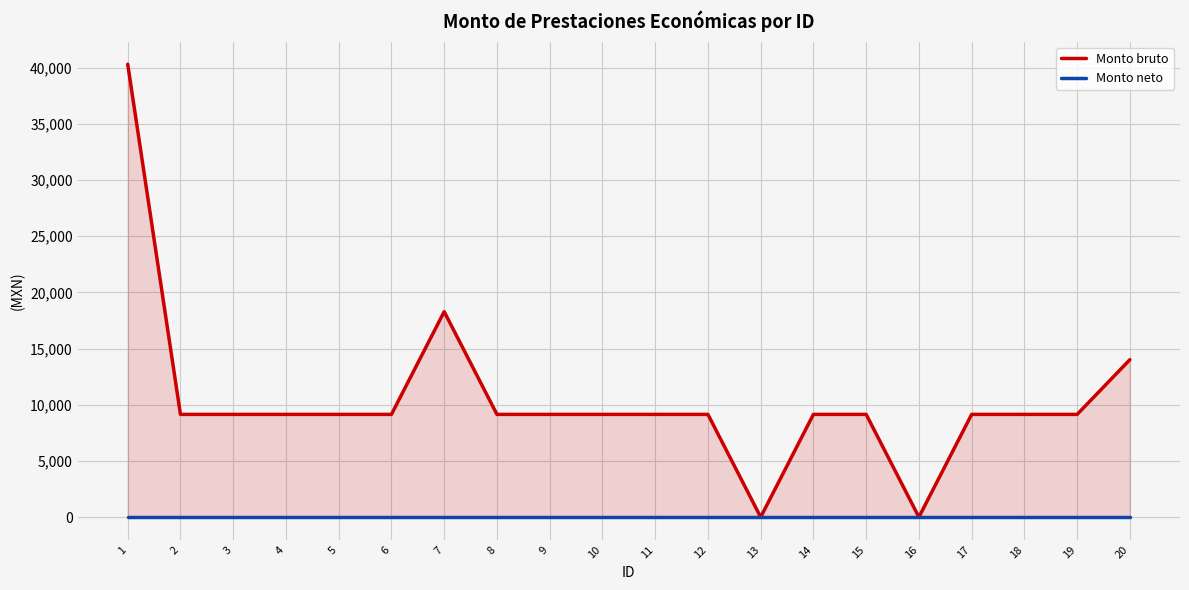

Rank the series by their maximum value, from lowest to highest.

Monto neto, Monto bruto